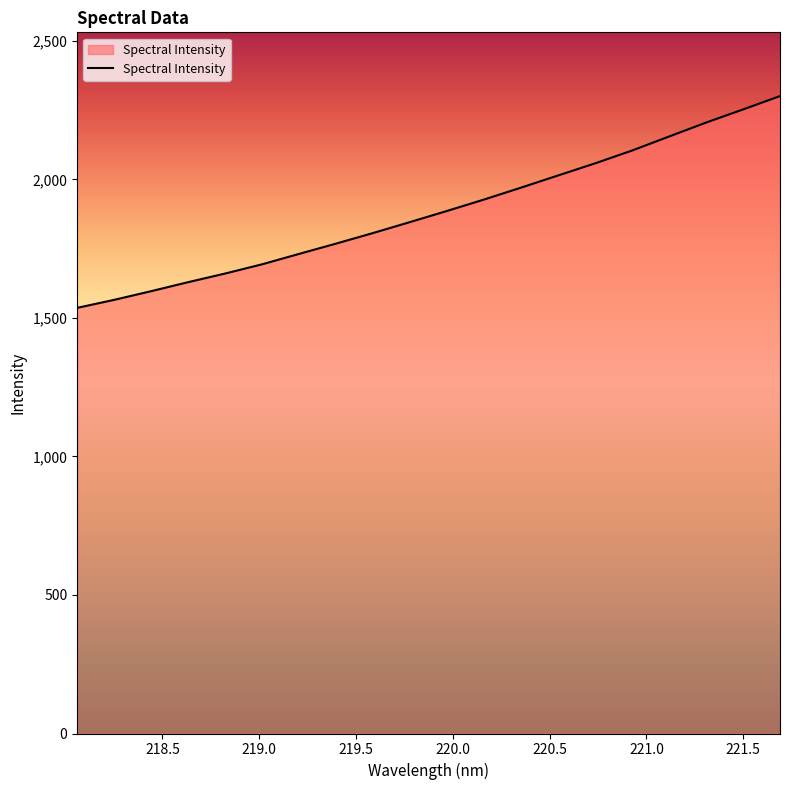

Reading left to right, extract all data points from this chart.

1536.4	1565.3	1596.7	1629.2	1660.4	1693.8	1731.3	1768.5	1806.7	1846.3	1886.4	1927.6	1970.6	2014.4	2058.1	2104.4	2154.9	2205.2	2252.5	2300.9